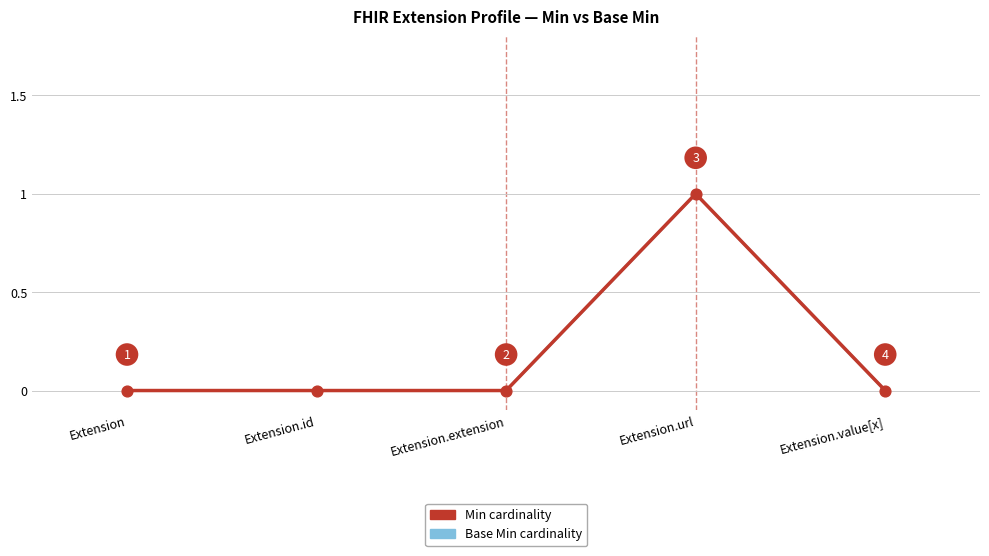

Which series contains the lowest Y value?

Base Min